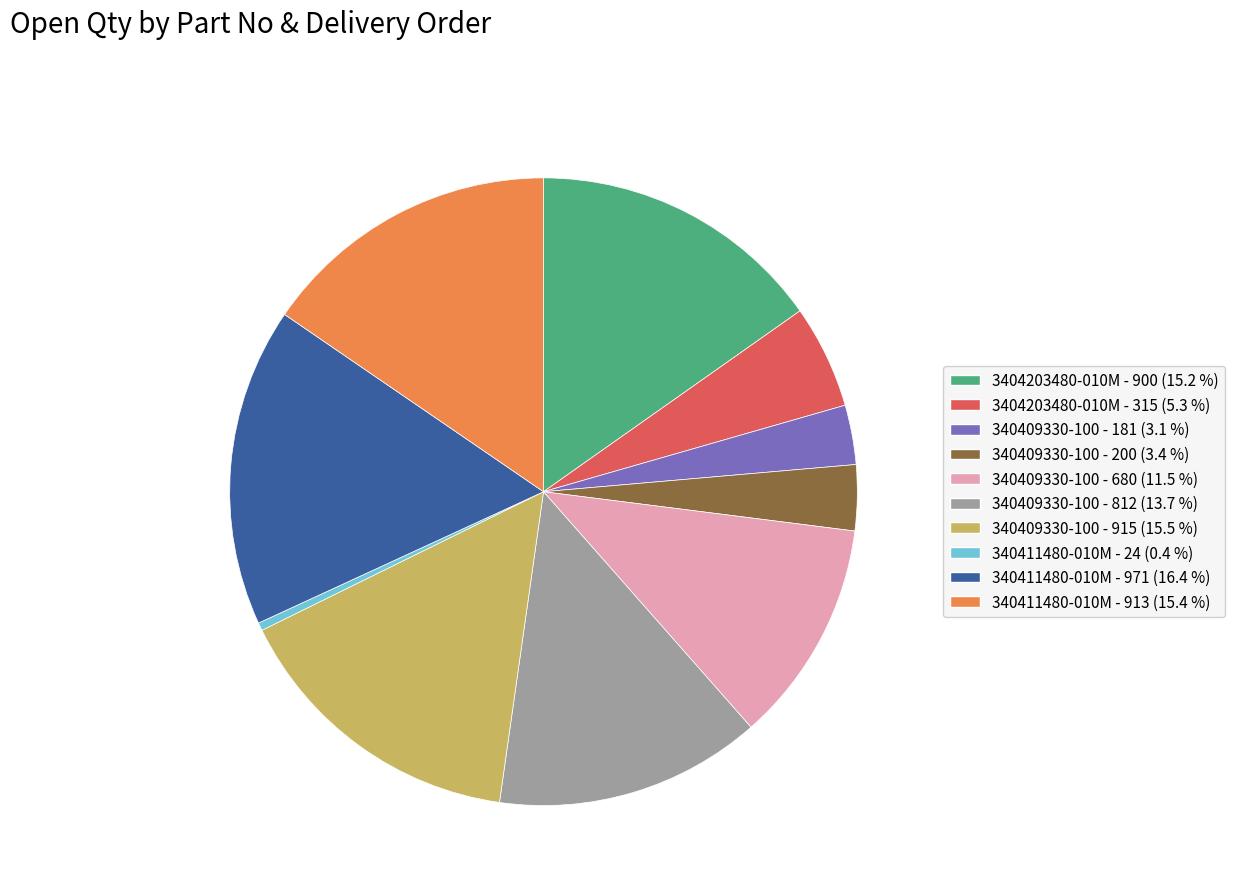

Which category has the biggest portion of the pie?

340411480-010M - 971 (16.4 %)